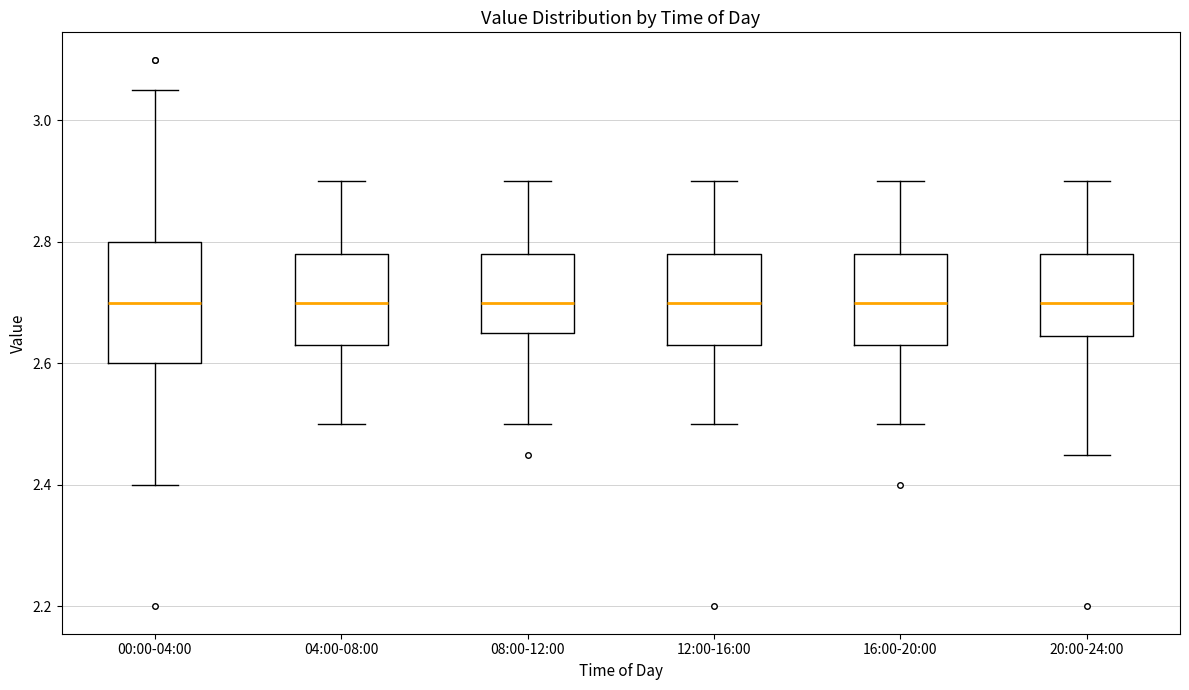

Which box is the tallest, from its lower edge to its upper edge?

00:00-04:00